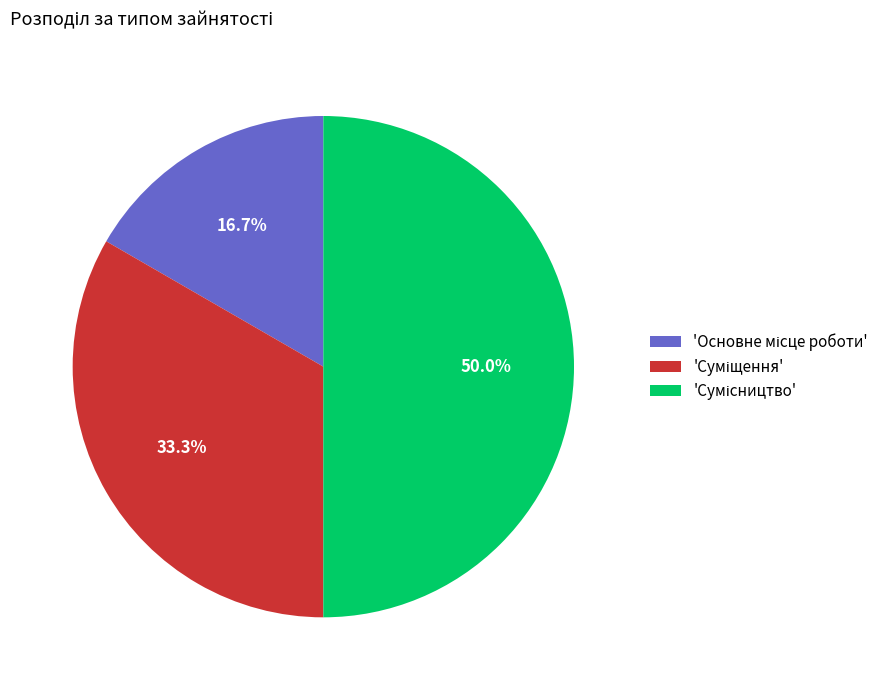

Is there any slice that represents more than half of the pie?

No